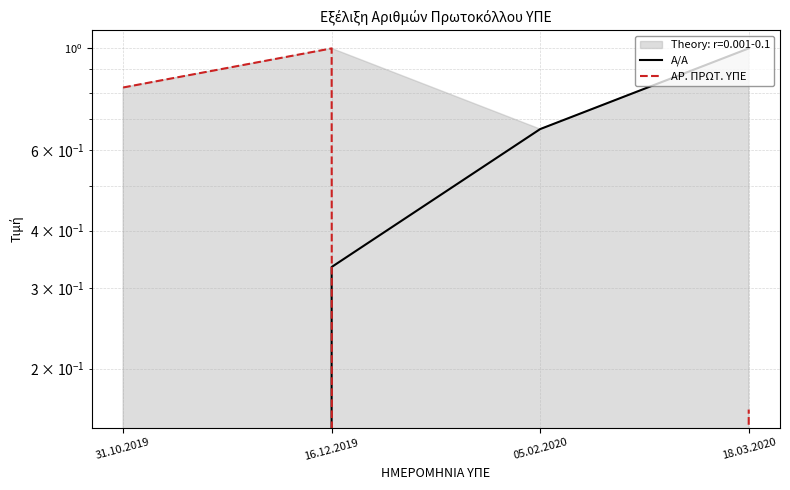

Is the value of Α/Α at 31.10.2019 greater than the value of ΑΡ. ΠΡΩΤ. ΥΠΕ at 18.03.2020?

No